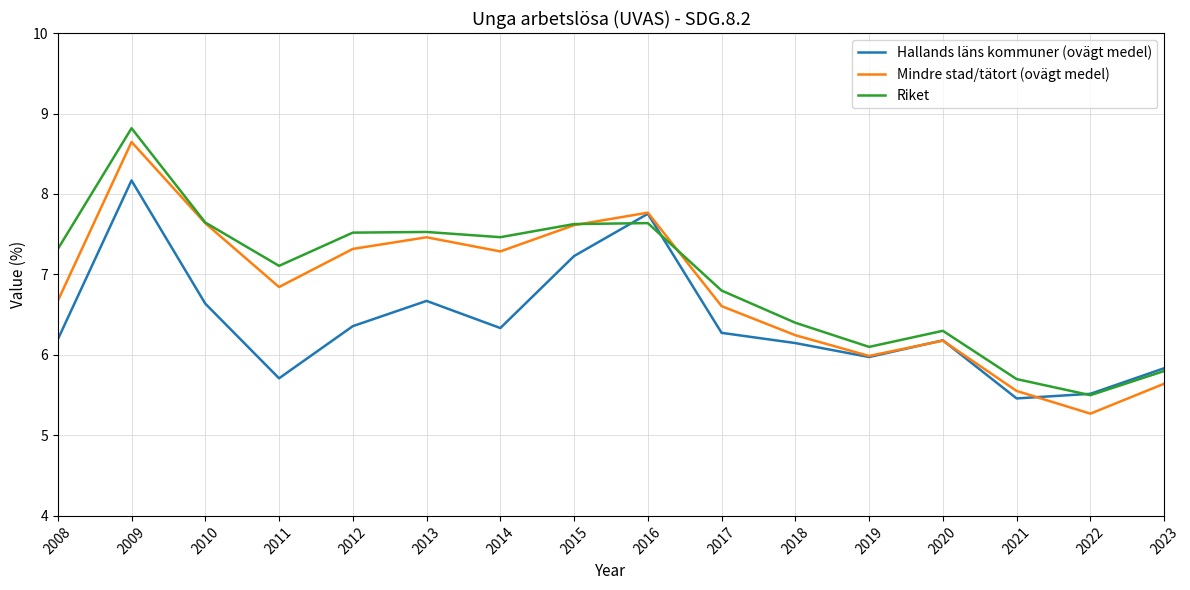

Which series has the largest range (max minus min)?

Mindre stad/tätort (ovägt medel)